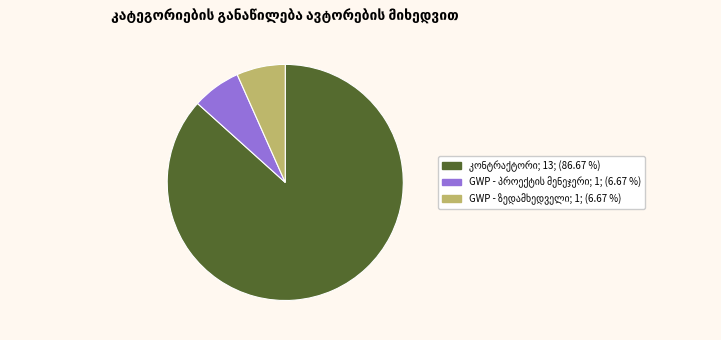

Is there a majority slice in this chart?

Yes